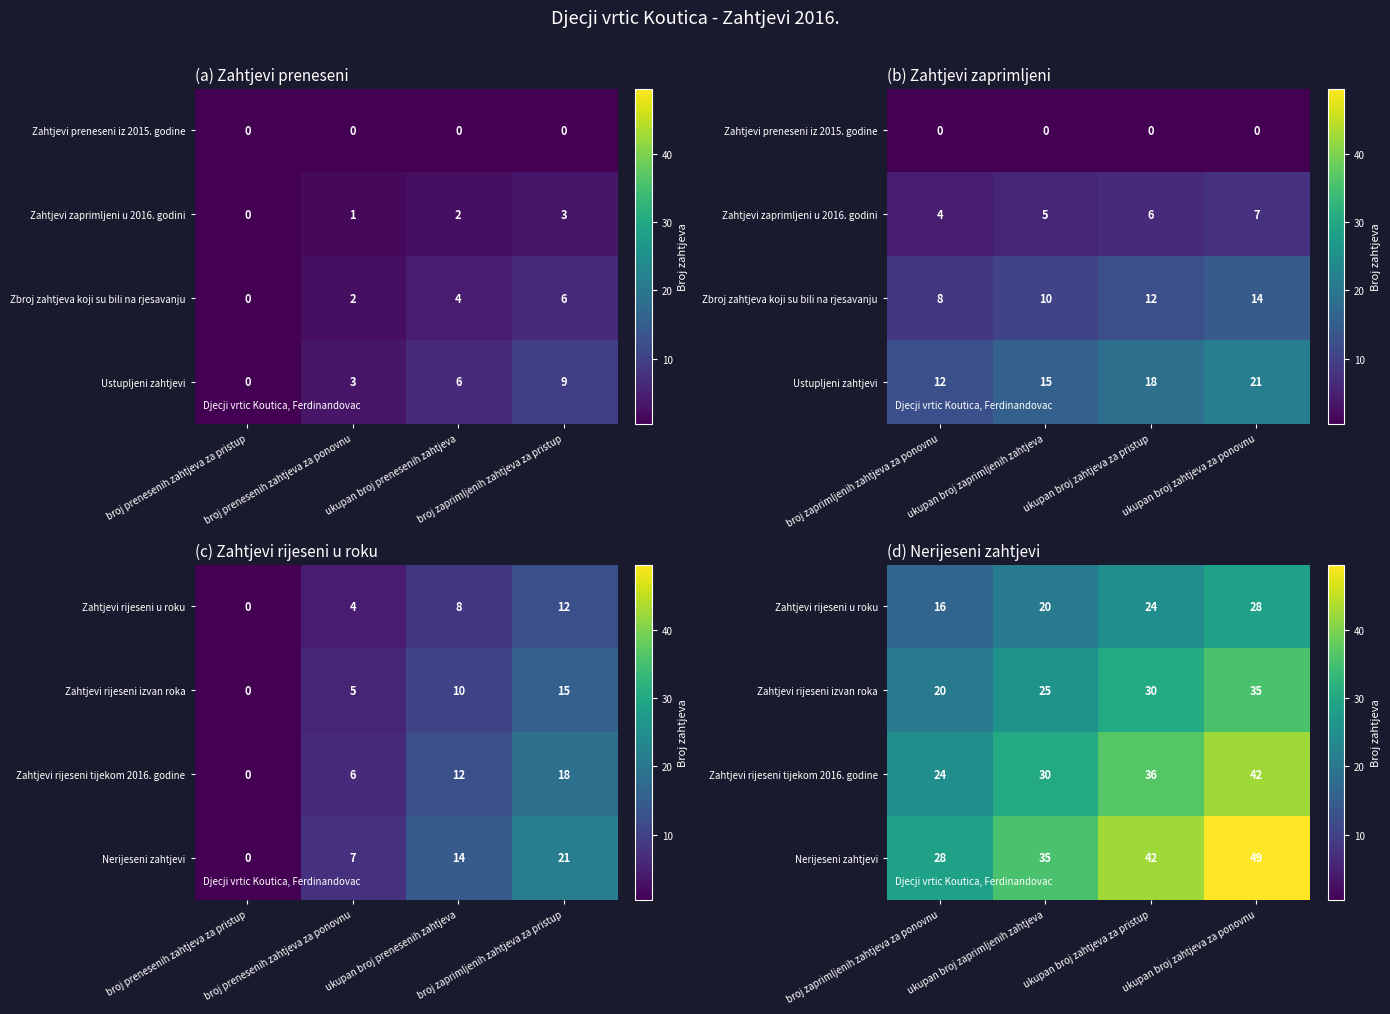

Rank the series by their average value, from lowest to highest.

Zahtjevi rijeseni u roku, Zahtjevi rijeseni izvan roka, Zahtjevi rijeseni tijekom 2016. godine, Nerijeseni zahtjevi